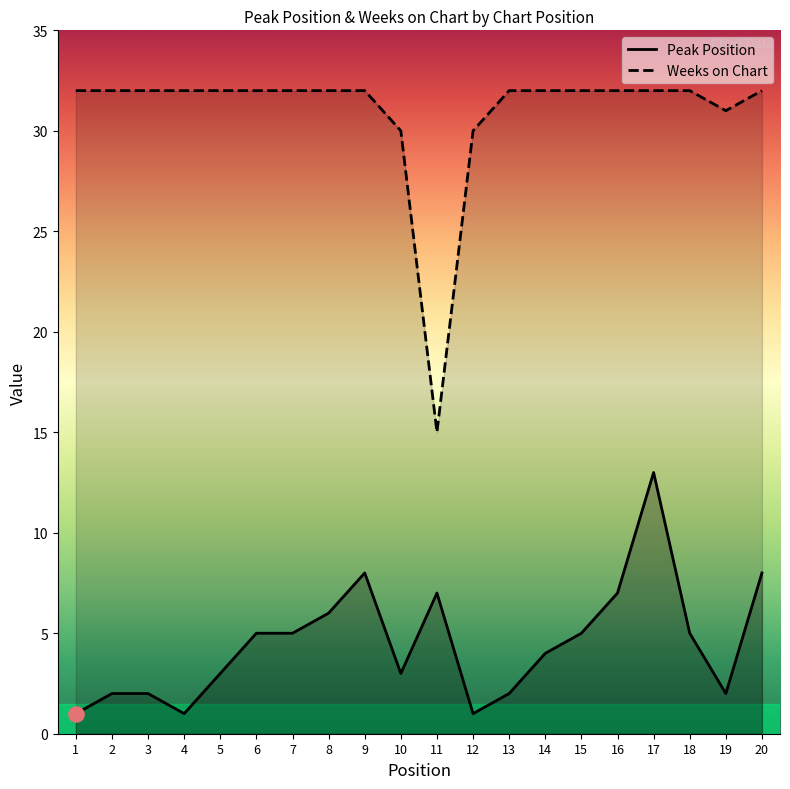

At which category is the sum across all series the highest?

17